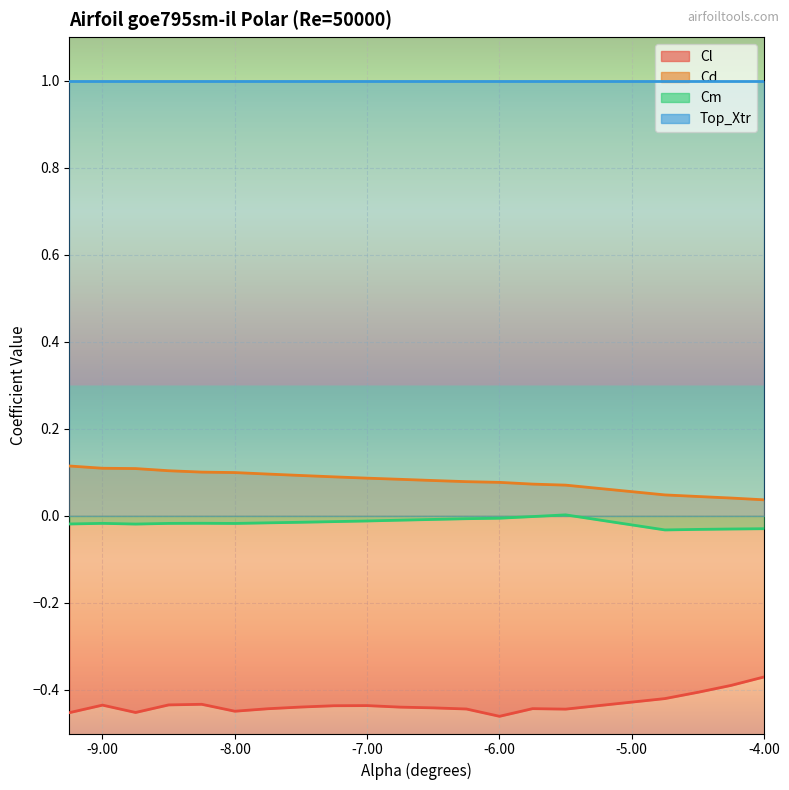

What is the label of the 5th point from the right?

-5.5